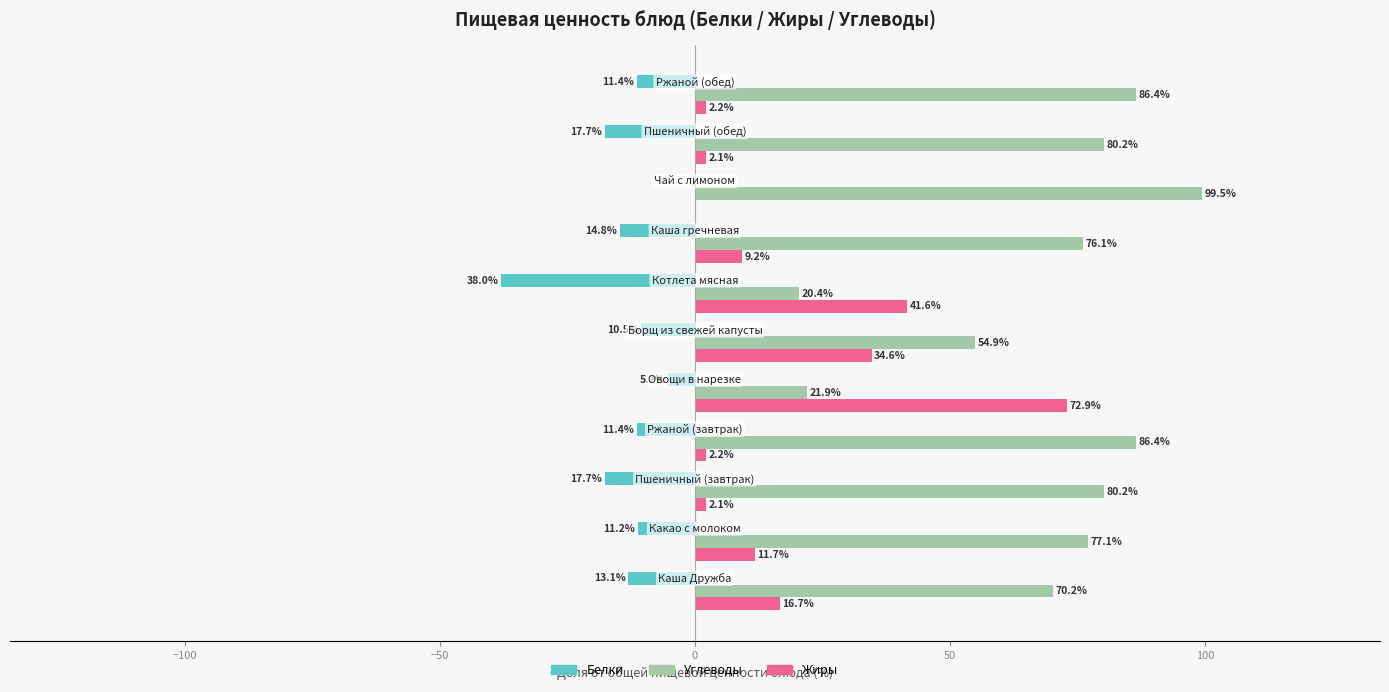

What is the sum of all Жиры values?

195.4